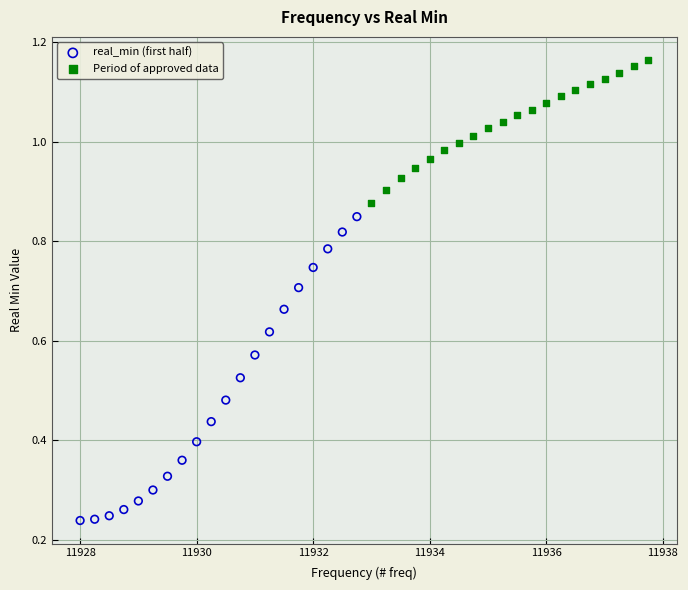

Which series contains the highest Y value?

Period of approved data